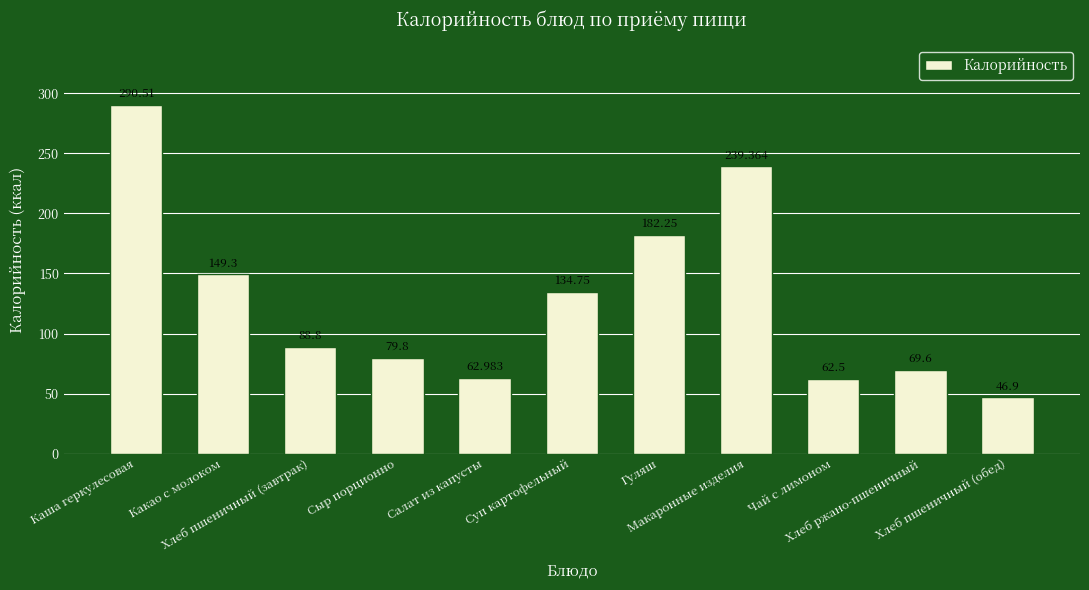

What is the change in value from Какао с молоком to Салат из капусты?

-86.3